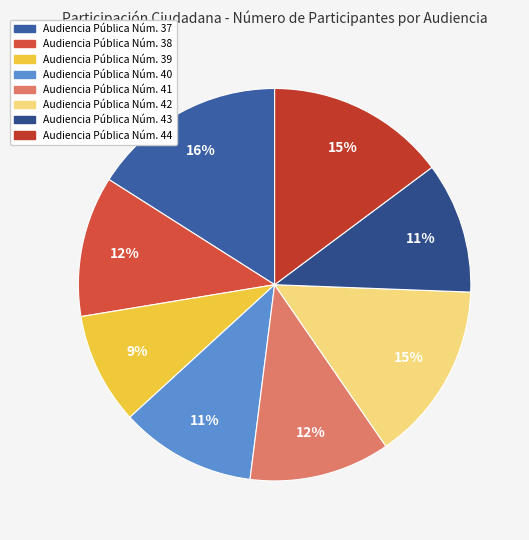

What percentage is the Audiencia Pública Núm. 39 slice, to the nearest percent?

9%